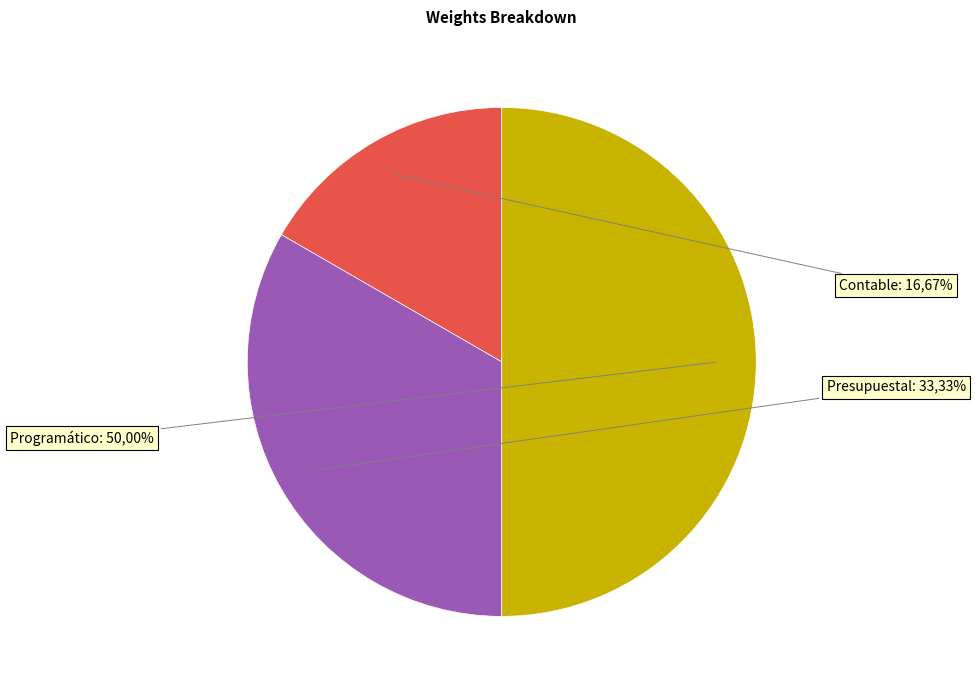

Count the number of slices in the pie.

3